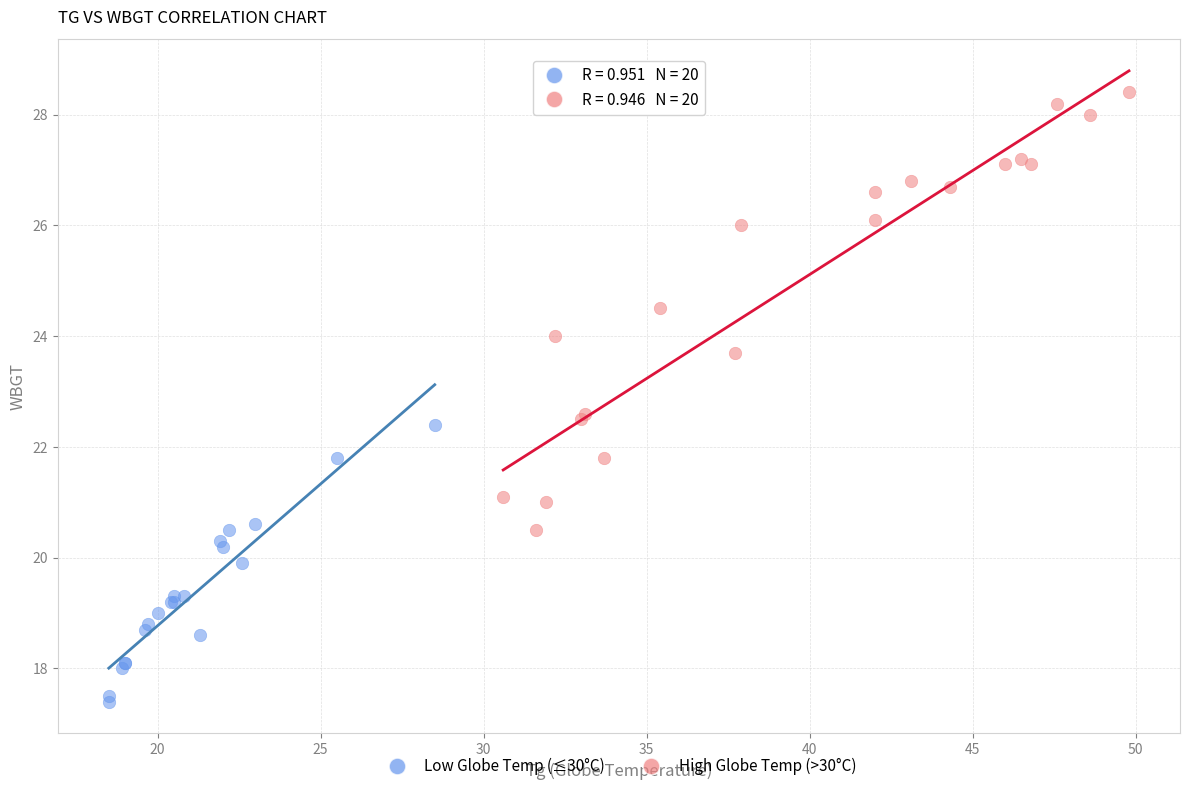

Which series reaches the maximum Y coordinate?

High Globe Temp (>30°C)